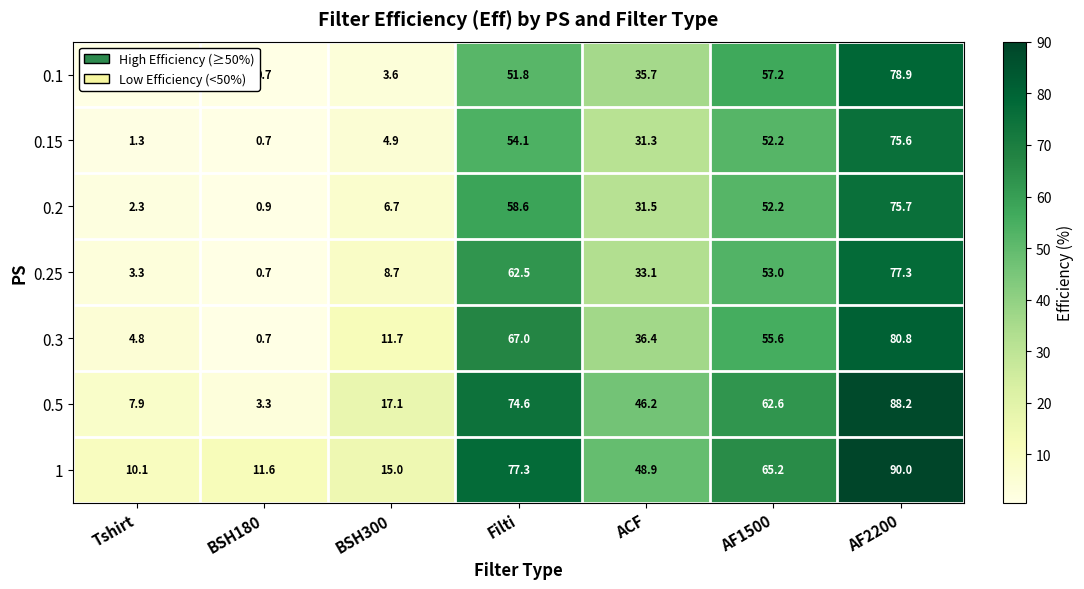

At how many categories does at least one series exceed 67?

2